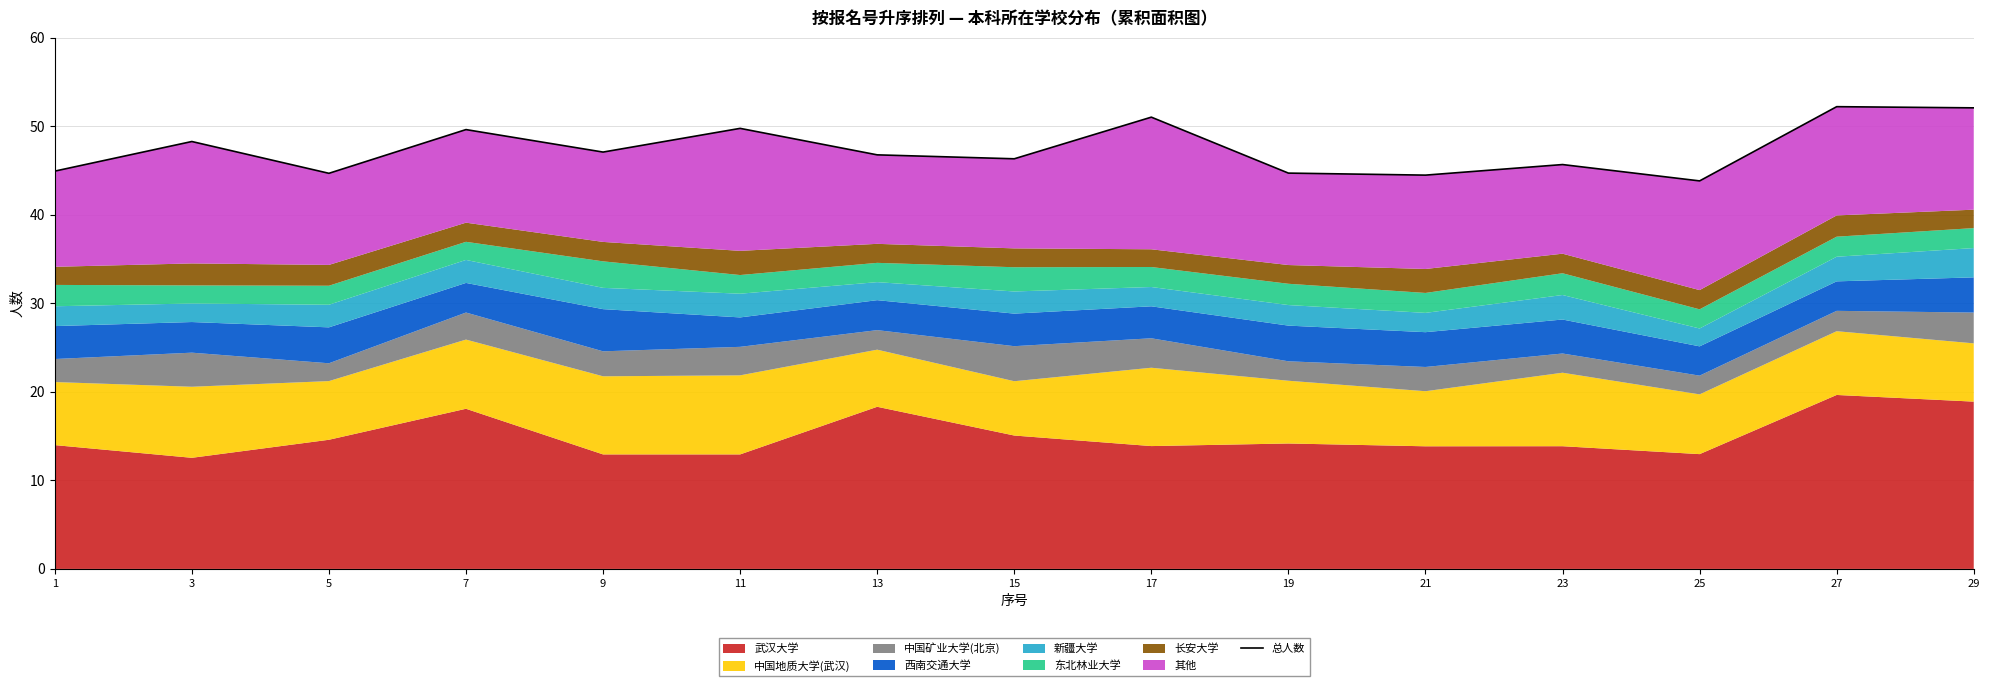

Reading left to right, extract all data points from this chart.

1=44.9	3=48.3	5=44.7	7=49.6	9=47.1	11=49.8	13=46.8	15=46.3	17=51.0	19=44.7	21=44.5	23=45.7	25=43.8	27=52.2	29=52.1